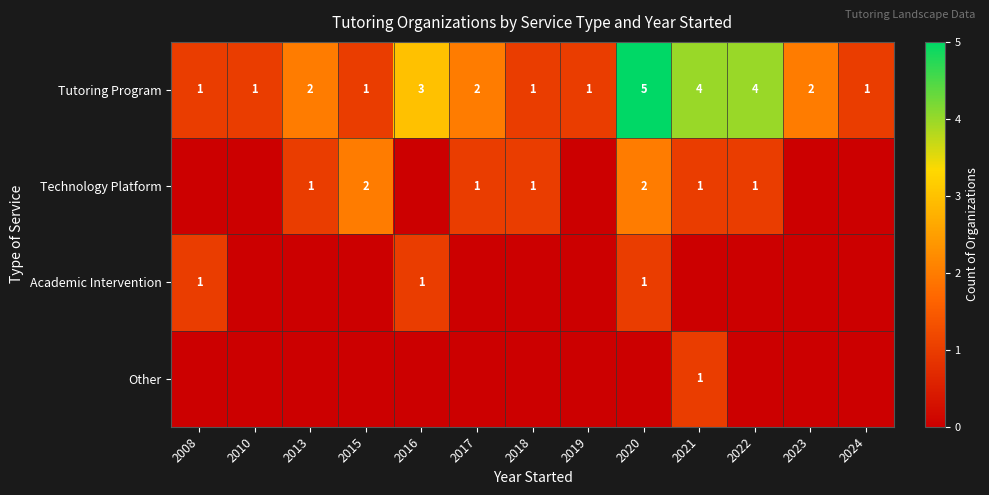

Where is Tutoring Program nearest to the value 3?

2016